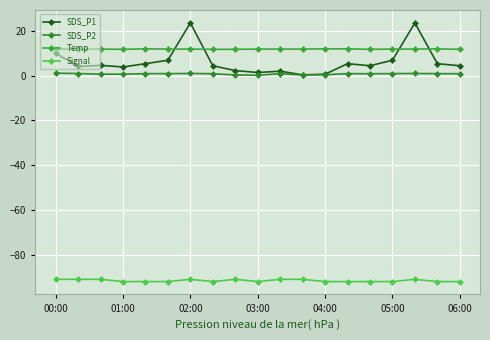

Count the number of categories in the chart.

19